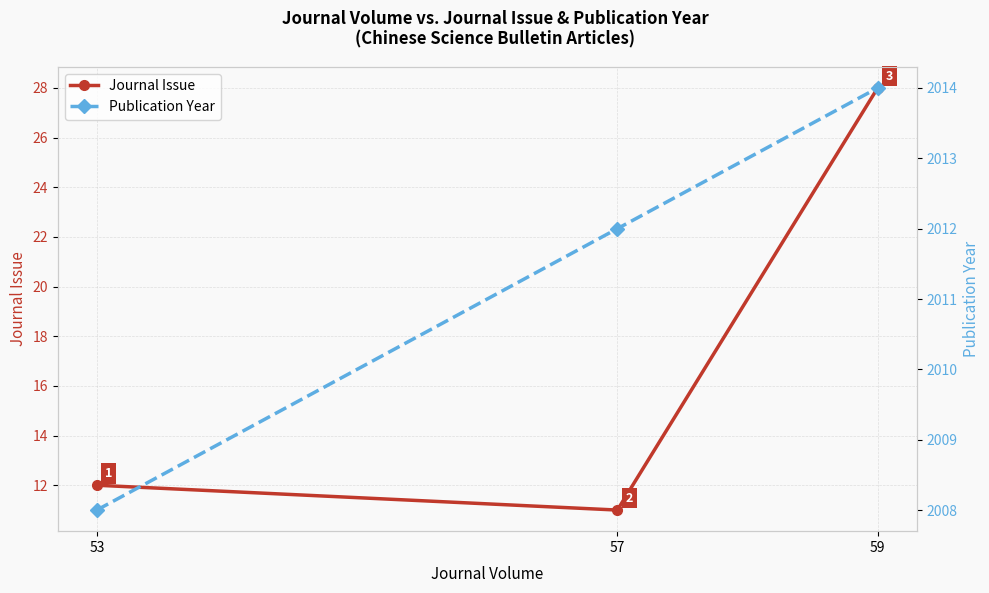

What is the value of the Journal Issue point at the 2nd from the left?

11